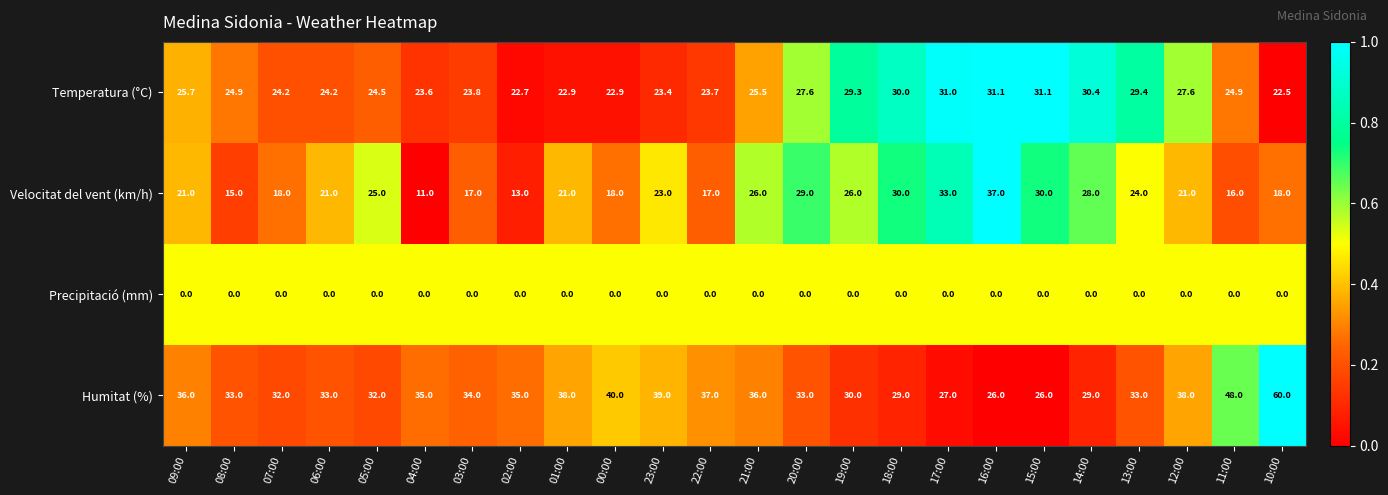

What is the spread (max minus min) of values at 00:00?

40.0